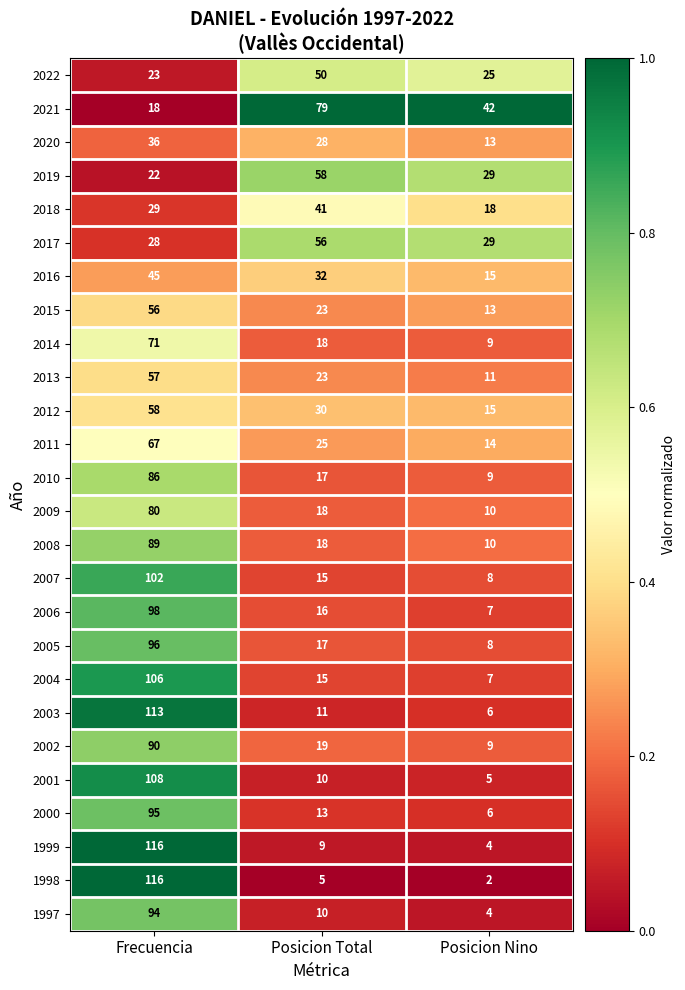

What is the difference between the second highest and minimum values in the 2001 series?

5